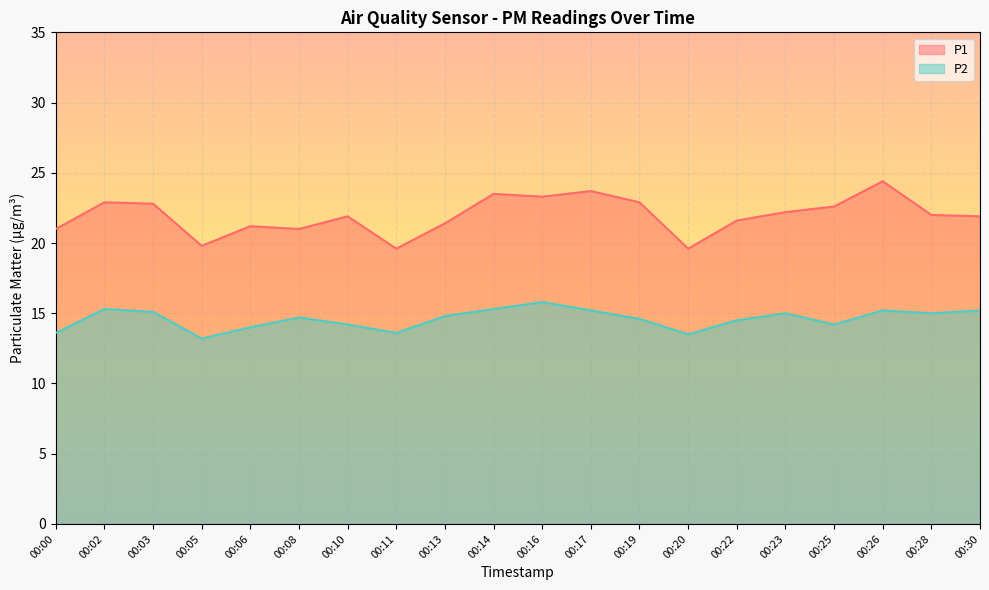

What is the greatest value displayed?

24.4